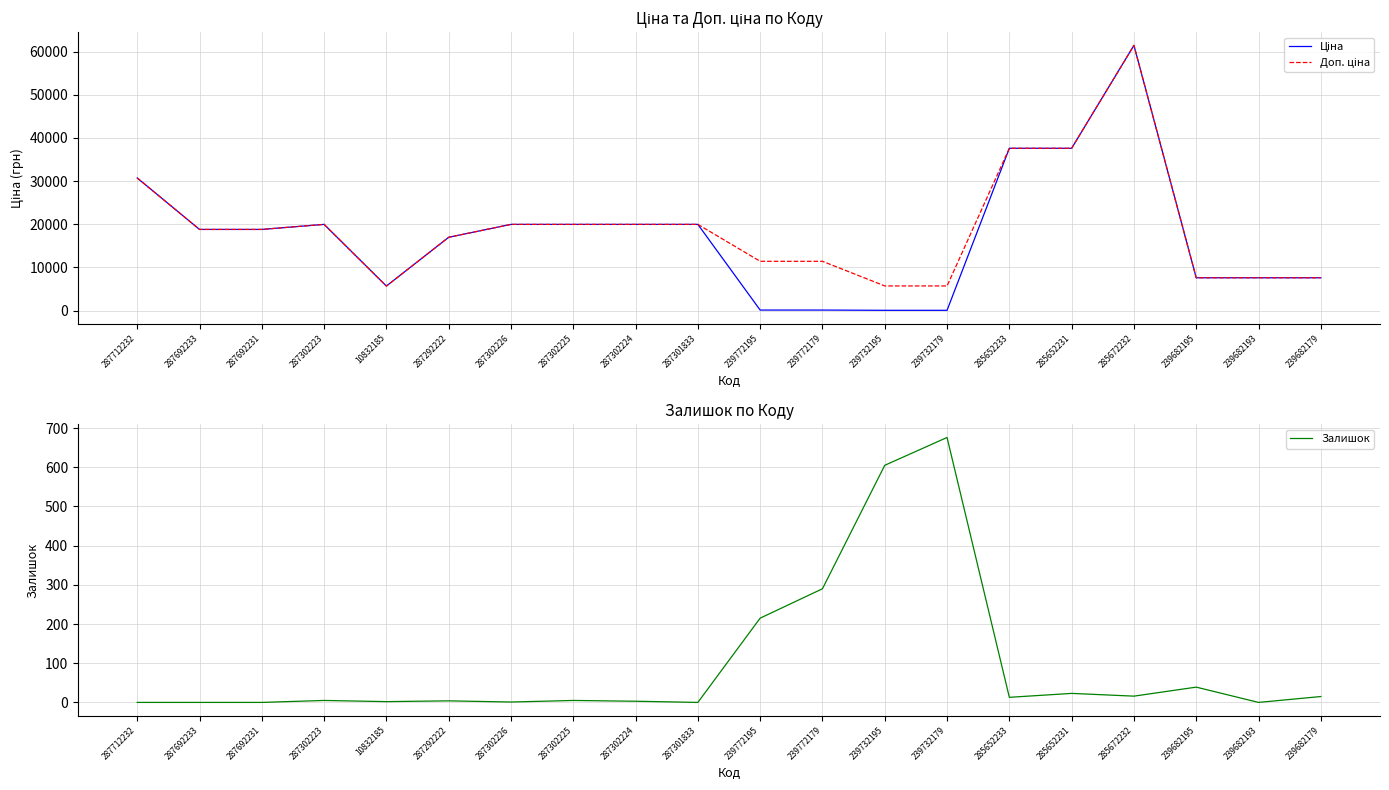

What are all the series names shown in the legend?

Ціна, Доп. ціна, Залишок